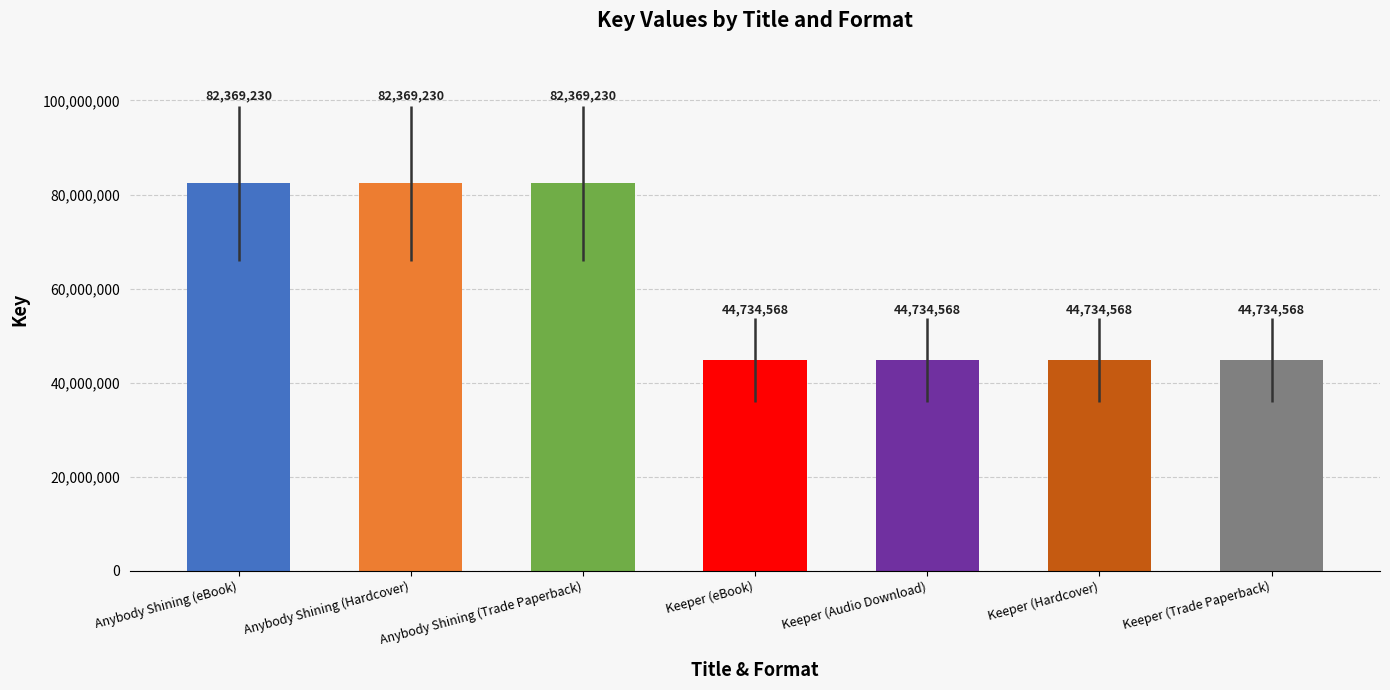

Reading left to right, list all the values displayed in this chart.

Anybody Shining (eBook)=82369230	Anybody Shining (Hardcover)=82369230	Anybody Shining (Trade Paperback)=82369230	Keeper (eBook)=44734568	Keeper (Audio Download)=44734568	Keeper (Hardcover)=44734568	Keeper (Trade Paperback)=44734568